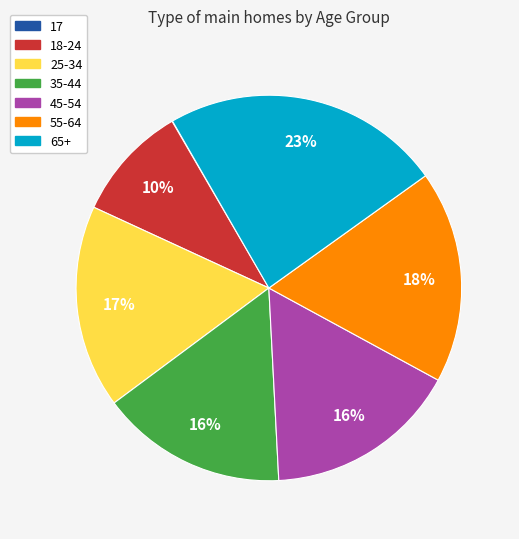

To the nearest percent, what percentage of the pie is 35-44?

16%